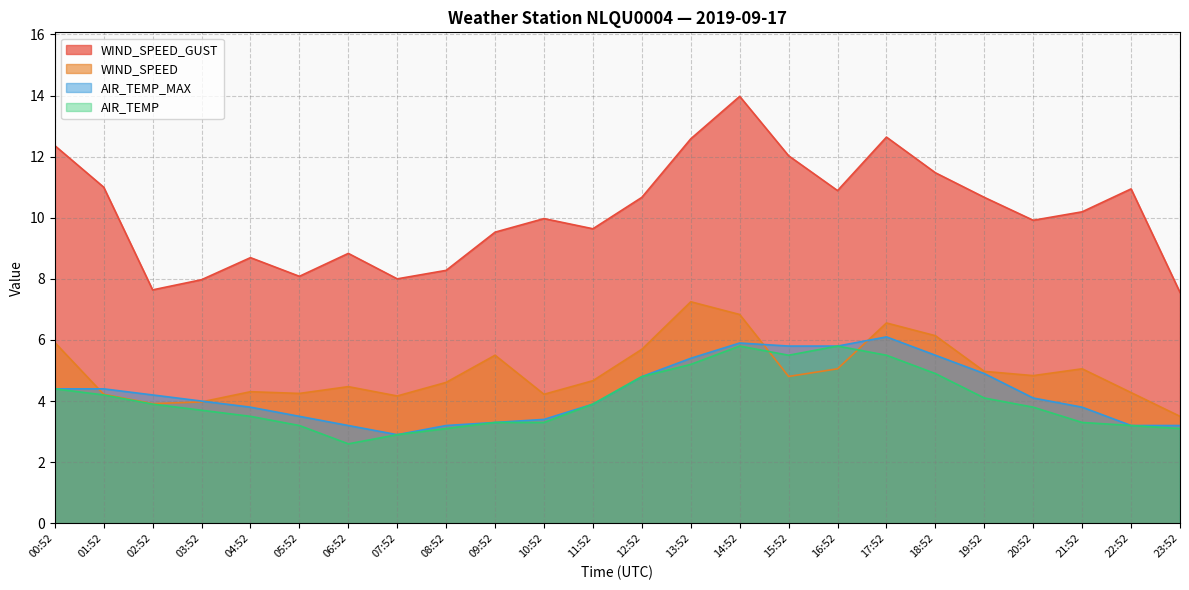

Reading left to right, transcribe all the data shown in this chart.

WIND_SPEED_GUST: 12.4	11.0	7.6	8.0	8.7	8.1	8.8	8.0	8.3	9.5	10.0	9.6	10.7	12.6	14.0	12.0	10.9	12.6	11.5	10.7	9.9	10.2	10.9	7.6
WIND_SPEED: 5.9	4.2	3.9	4.0	4.3	4.2	4.5	4.2	4.6	5.5	4.2	4.7	5.7	7.2	6.8	4.8	5.1	6.6	6.1	5.0	4.8	5.1	4.3	3.5
AIR_TEMP_MAX: 4.4	4.4	4.2	4.0	3.8	3.5	3.2	2.9	3.2	3.3	3.4	3.9	4.8	5.4	5.9	5.8	5.8	6.1	5.5	4.9	4.1	3.8	3.2	3.2
AIR_TEMP: 4.4	4.2	3.9	3.7	3.5	3.2	2.6	2.9	3.1	3.3	3.3	3.9	4.8	5.2	5.8	5.5	5.8	5.5	4.9	4.1	3.8	3.3	3.2	3.1